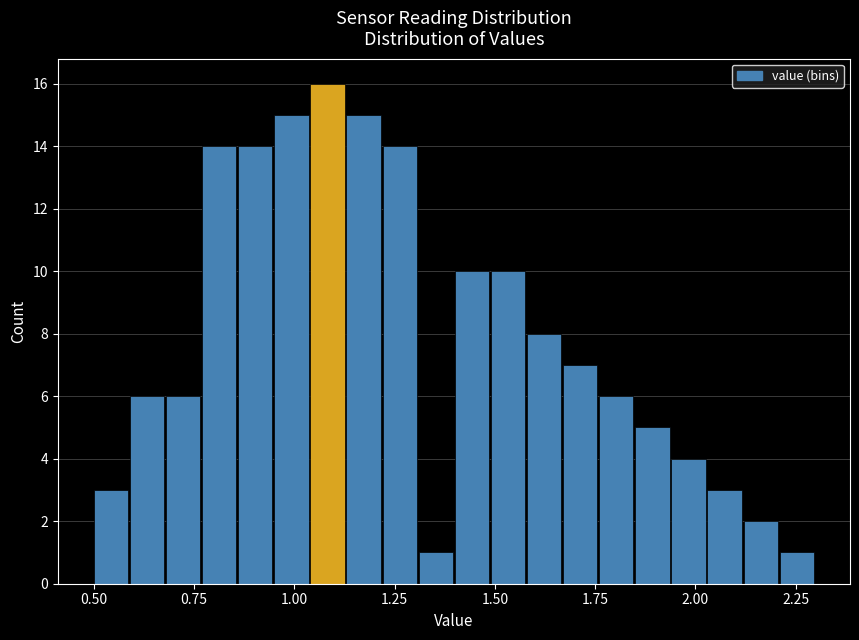

Around what value on the x-axis is the tallest bar? Give the approximate position of its centre, as read against the axis.

1.10